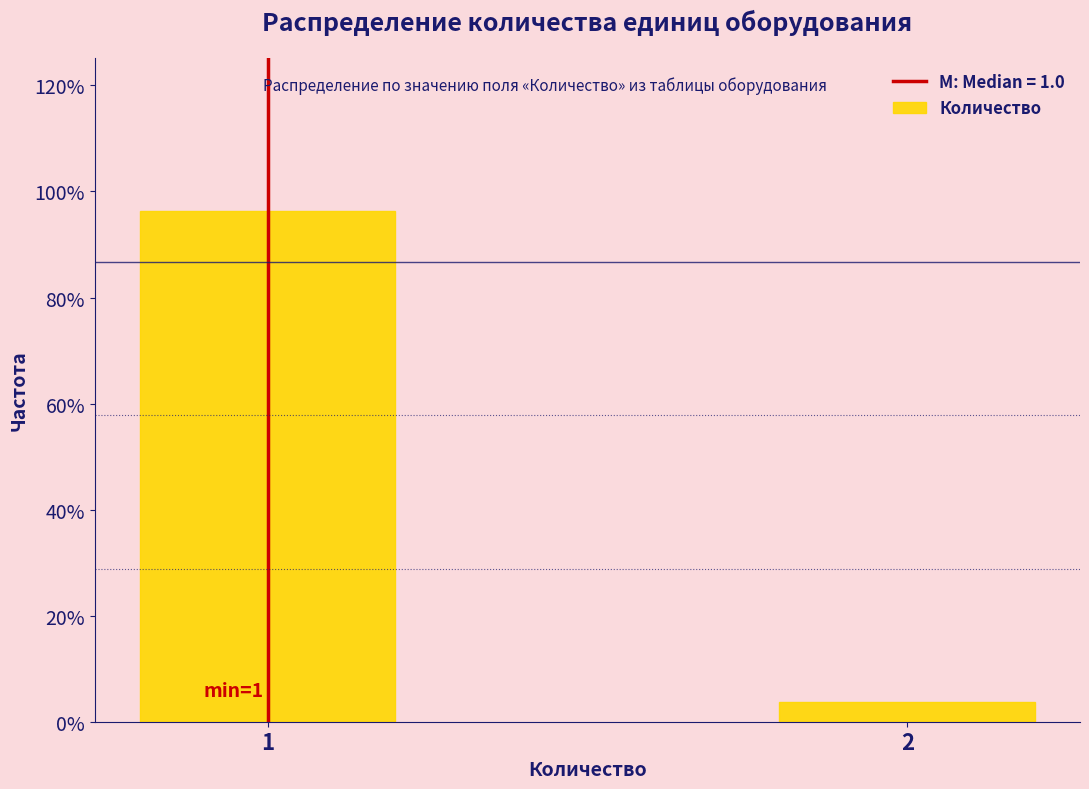

Reading right to left, transcribe all the data shown in this chart.

3.7	96.3